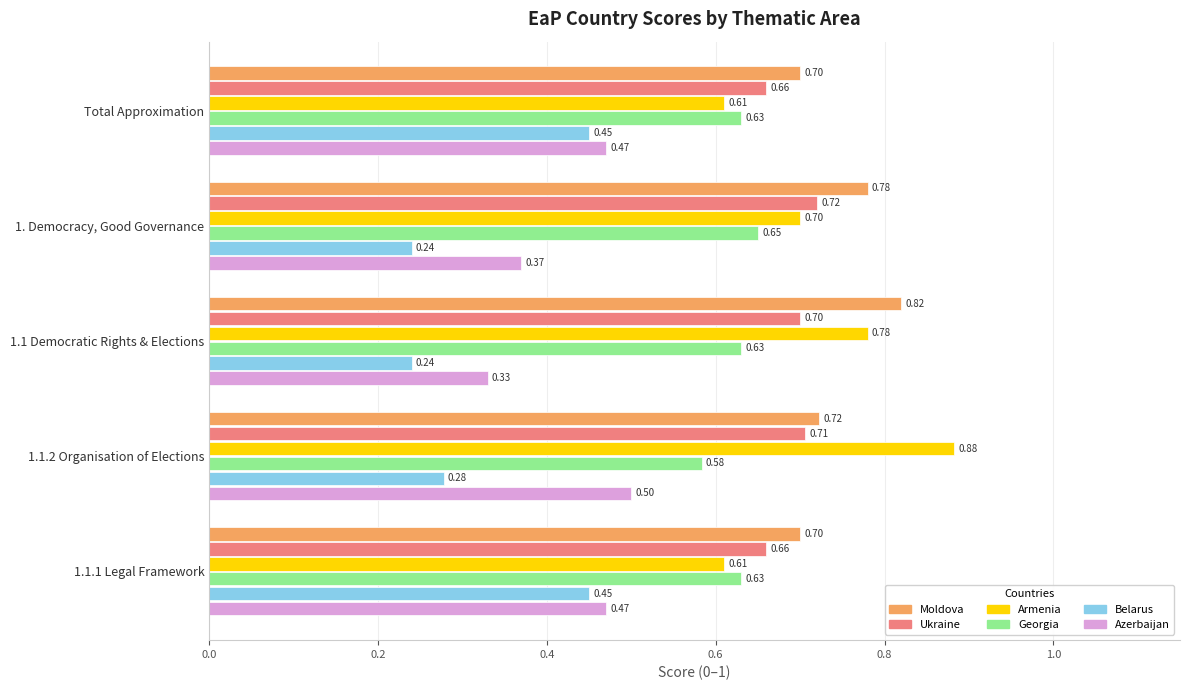

Which series changed the most between 1.1 Democratic Rights & Elections and 1.1.1 Legal Framework?

Belarus